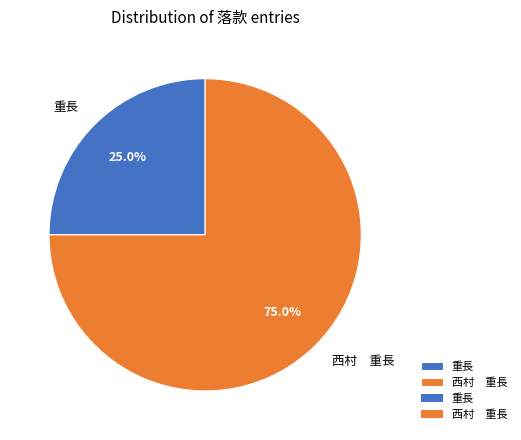

What percentage is the 重長 slice, to the nearest percent?

25%